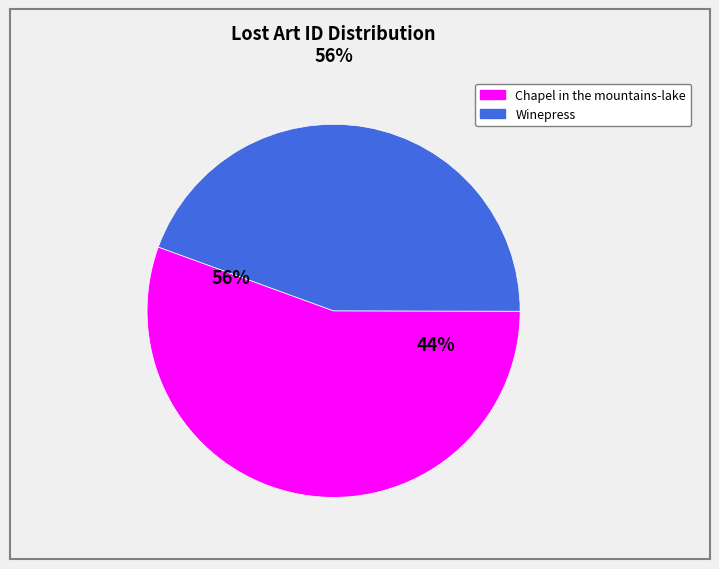

Is the sum of Winepress and Chapel in the mountains-lake greater than half?

Yes